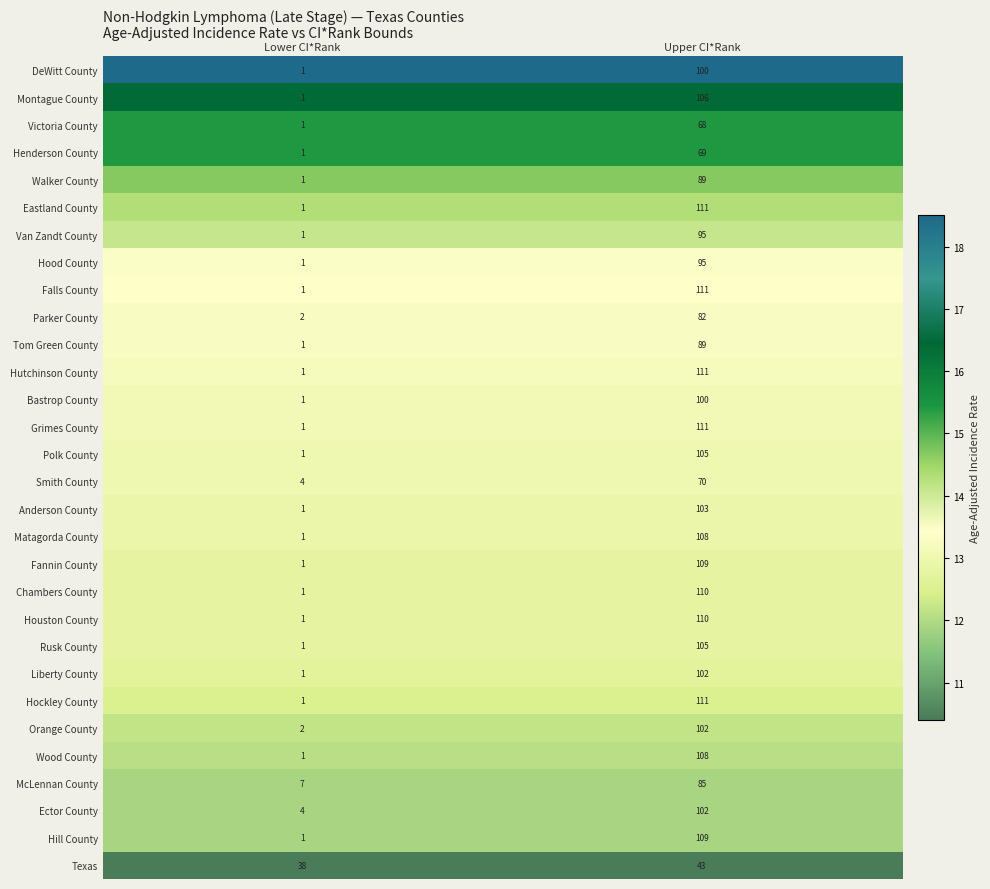

What is the sum of the Bastrop County values at Lower CI*Rank and Upper CI*Rank?

101